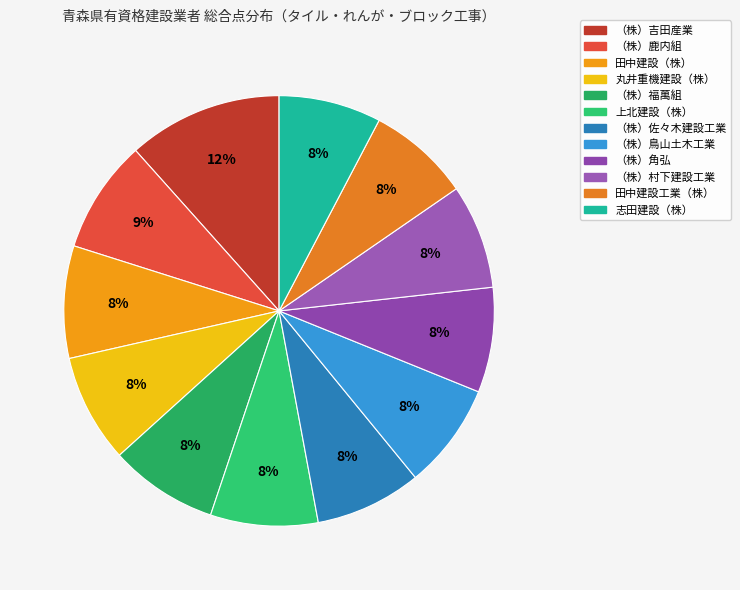

Rank the categories by value from highest to lowest.

（株）吉田産業, （株）鹿内組, 田中建設（株）, 丸井重機建設（株）, （株）福萬組, 上北建設（株）, （株）佐々木建設工業, （株）鳥山土木工業, （株）角弘, （株）村下建設工業, 田中建設工業（株）, 志田建設（株）